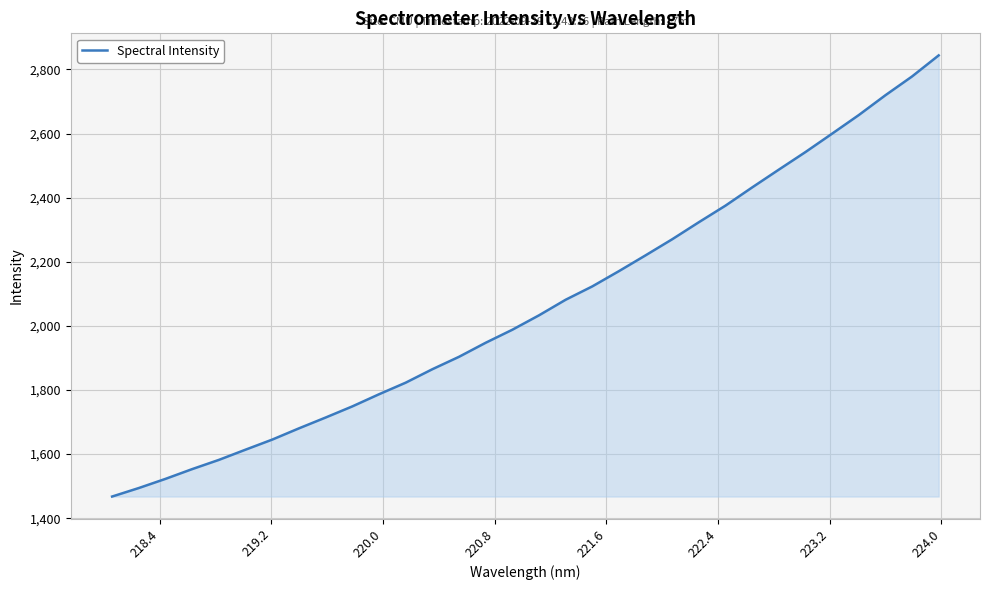

What is the difference between the maximum and minimum values?

1376.1